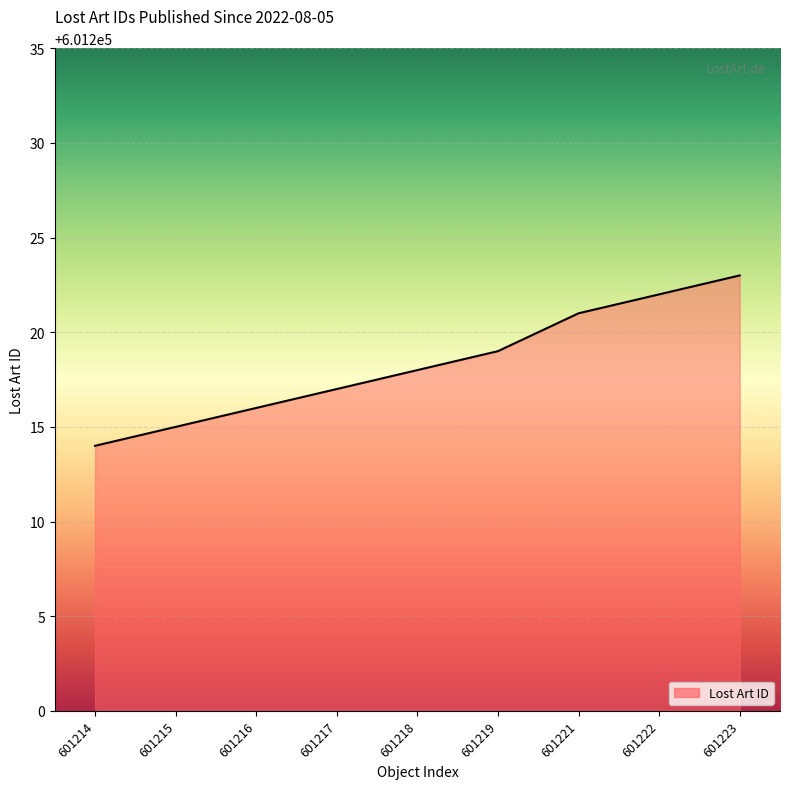

What is the change in value from 601215 to 601222?

+7